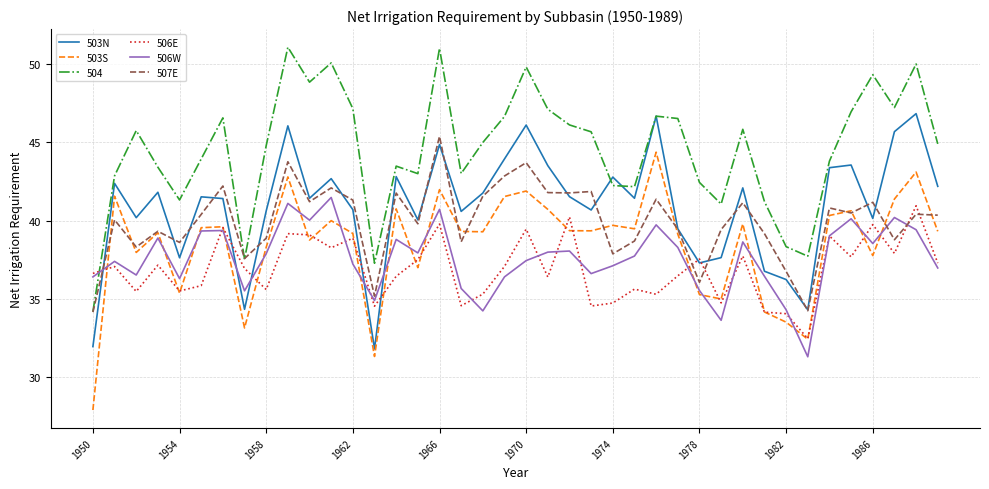

What is the minimum value shown in the chart?

27.9